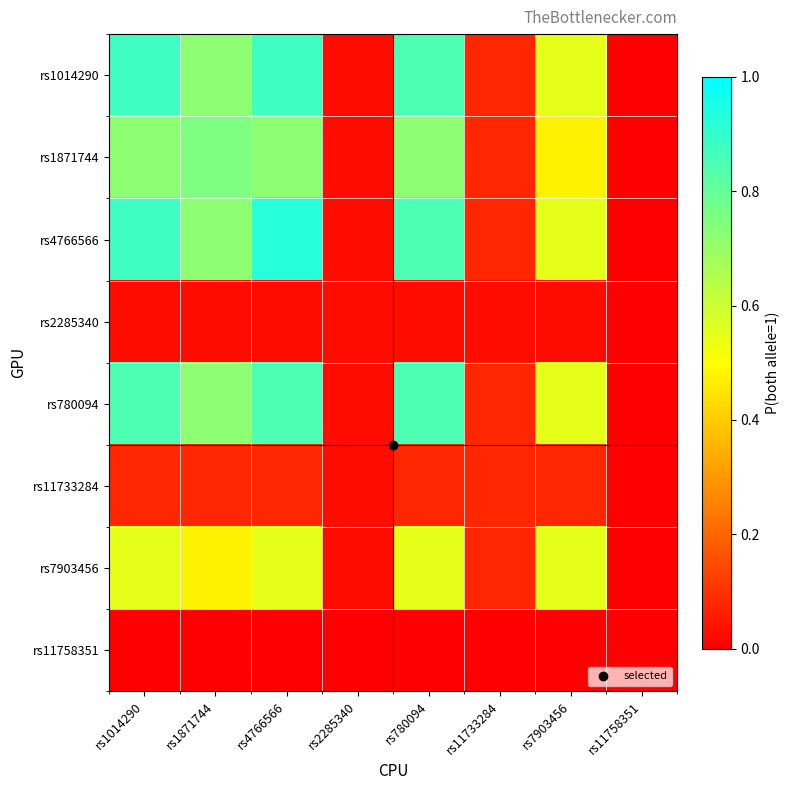

Reading right to left, extract all data points from this chart.

rs1014290: rs11758351=0.0	rs7903456=0.6	rs11733284=0.1	rs780094=0.8	rs2285340=0.0	rs4766566=0.9	rs1871744=0.7	rs1014290=0.9
rs1871744: rs11758351=0.0	rs7903456=0.5	rs11733284=0.1	rs780094=0.7	rs2285340=0.0	rs4766566=0.7	rs1871744=0.8	rs1014290=0.7
rs4766566: rs11758351=0.0	rs7903456=0.6	rs11733284=0.1	rs780094=0.8	rs2285340=0.0	rs4766566=0.9	rs1871744=0.7	rs1014290=0.9
rs2285340: rs11758351=0.0	rs7903456=0.0	rs11733284=0.0	rs780094=0.0	rs2285340=0.0	rs4766566=0.0	rs1871744=0.0	rs1014290=0.0
rs780094: rs11758351=0.0	rs7903456=0.6	rs11733284=0.1	rs780094=0.8	rs2285340=0.0	rs4766566=0.8	rs1871744=0.7	rs1014290=0.8
rs11733284: rs11758351=0.0	rs7903456=0.1	rs11733284=0.1	rs780094=0.1	rs2285340=0.0	rs4766566=0.1	rs1871744=0.1	rs1014290=0.1
rs7903456: rs11758351=0.0	rs7903456=0.6	rs11733284=0.1	rs780094=0.6	rs2285340=0.0	rs4766566=0.6	rs1871744=0.5	rs1014290=0.6
rs11758351: rs11758351=0.0	rs7903456=0.0	rs11733284=0.0	rs780094=0.0	rs2285340=0.0	rs4766566=0.0	rs1871744=0.0	rs1014290=0.0